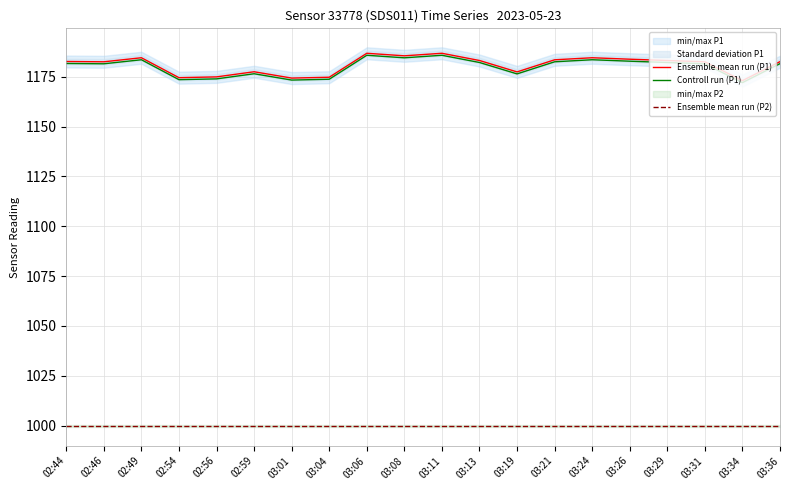

Rank the series by their maximum value, from lowest to highest.

Ensemble mean run (P2), Controll run (P1), Ensemble mean run (P1)